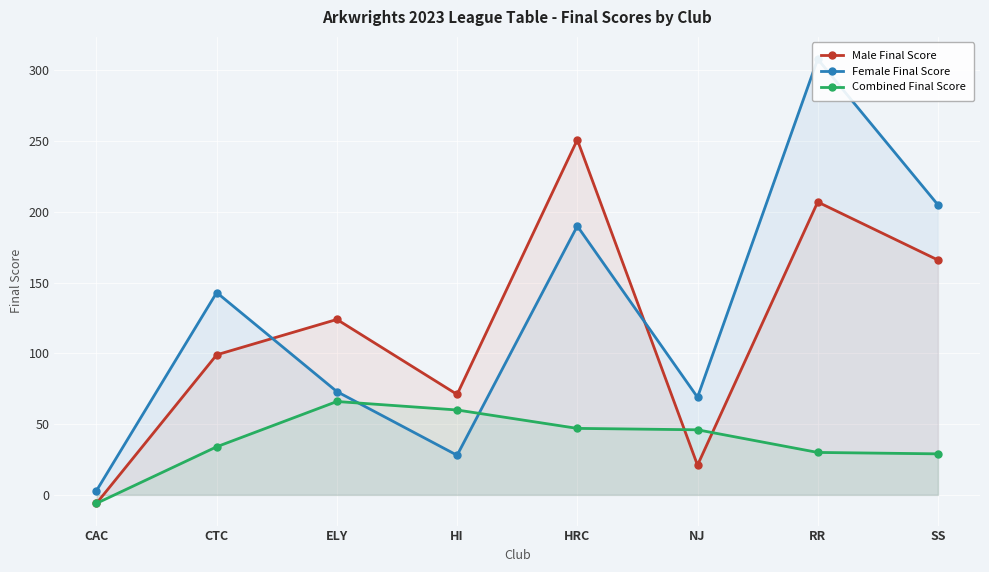

Which series has the largest total across all categories?

Female Final Score